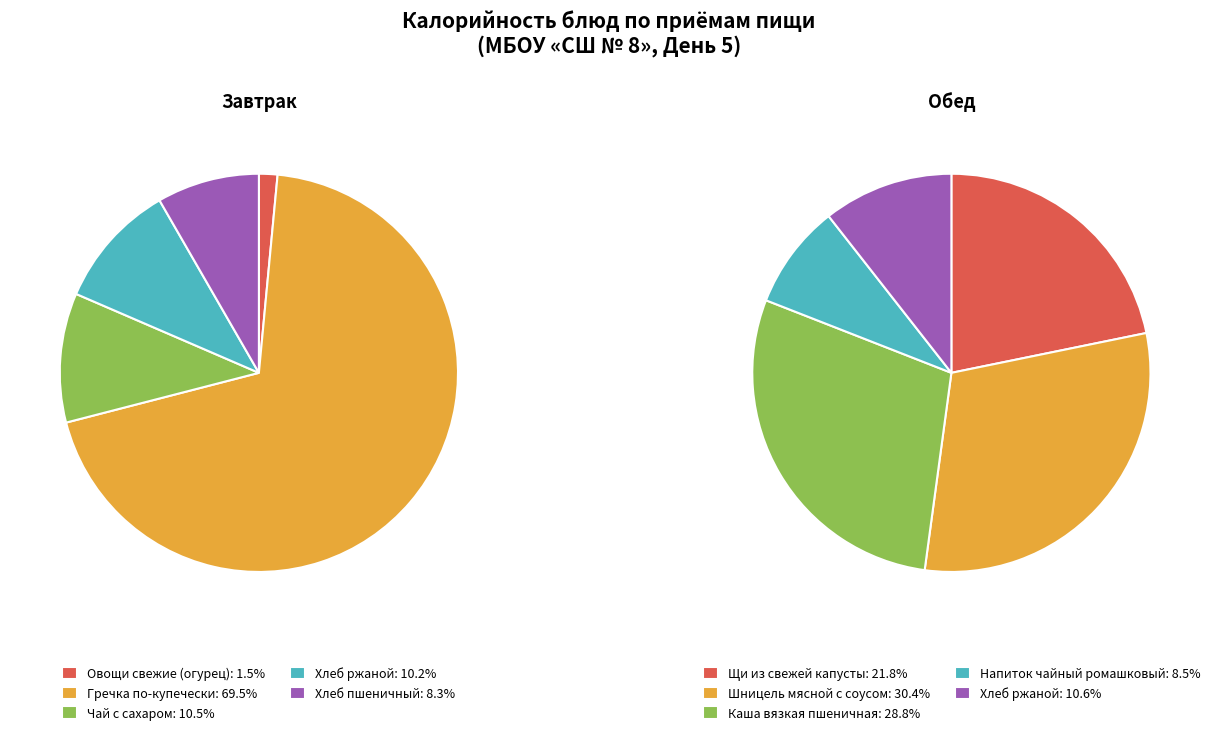

To the nearest percent, what is the difference between the Завтрак and Обед slice percentages?

12%